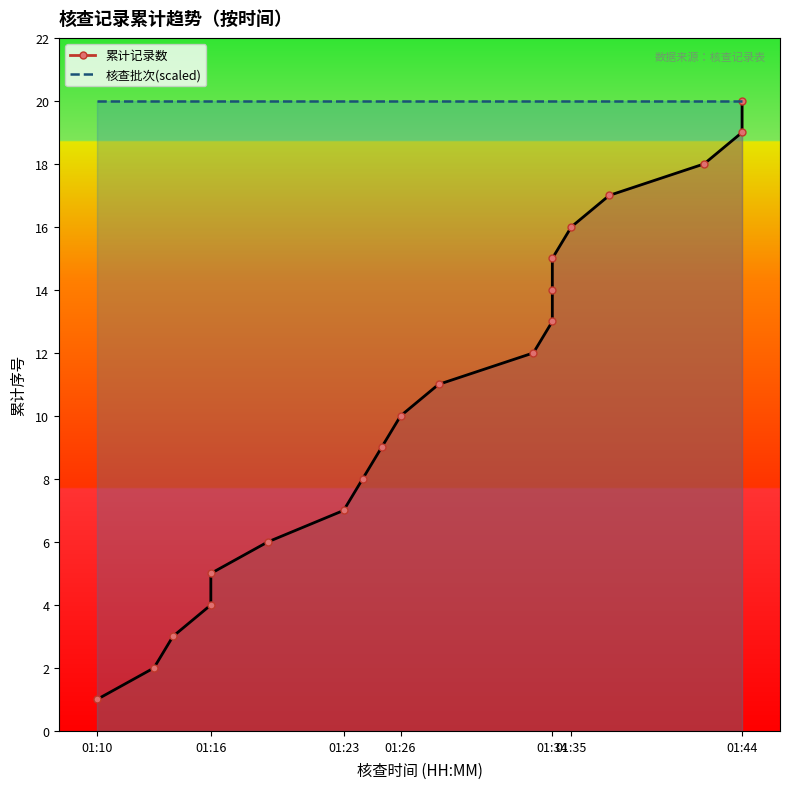

What is the value of the 累计记录数_line point at the 3rd from the left?

3